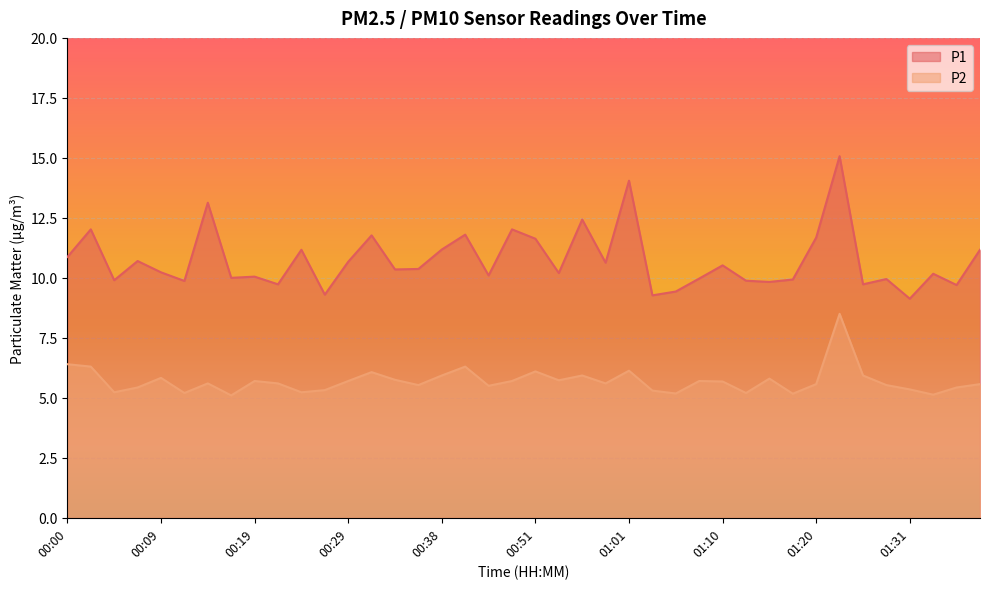

Reading right to left, what are all the values shown in this chart?

P1: 11.2	9.7	10.2	9.1	9.9	9.7	15.1	11.7	9.9	9.8	9.9	10.5	10.0	9.4	9.3	14.1	10.6	12.4	10.2	11.6	12.0	10.1	11.8	11.2	10.4	10.3	11.8	10.7	9.3	11.2	9.7	10.1	10.0	13.1	9.9	10.2	10.7	9.9	12.0	10.9
P2: 5.6	5.4	5.1	5.3	5.5	5.9	8.5	5.6	5.2	5.8	5.2	5.7	5.7	5.2	5.3	6.1	5.6	5.9	5.7	6.1	5.7	5.5	6.3	5.9	5.5	5.8	6.1	5.7	5.3	5.2	5.6	5.7	5.1	5.6	5.2	5.8	5.4	5.2	6.3	6.4